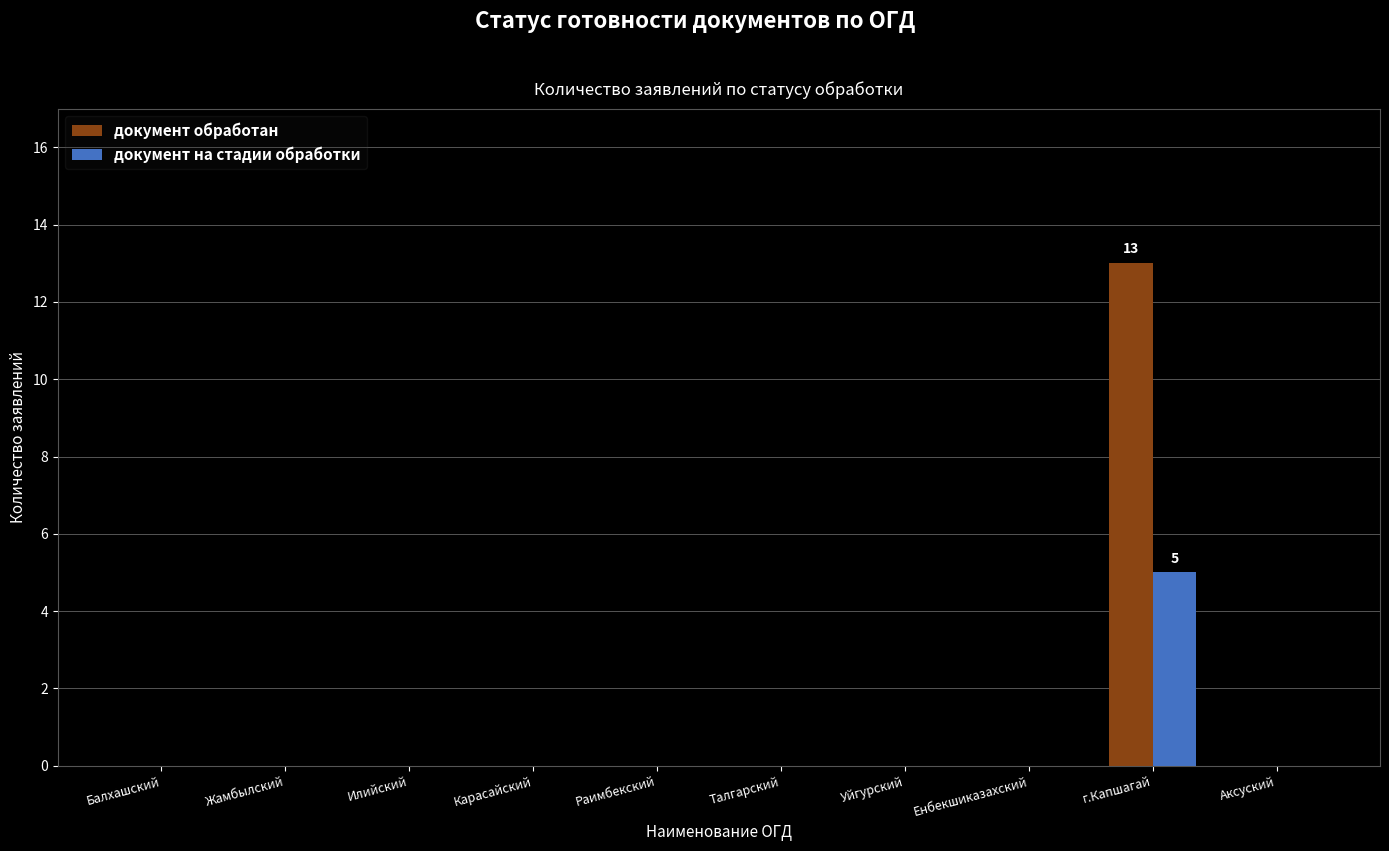

Which category has the highest value across all series?

г.Капшагай